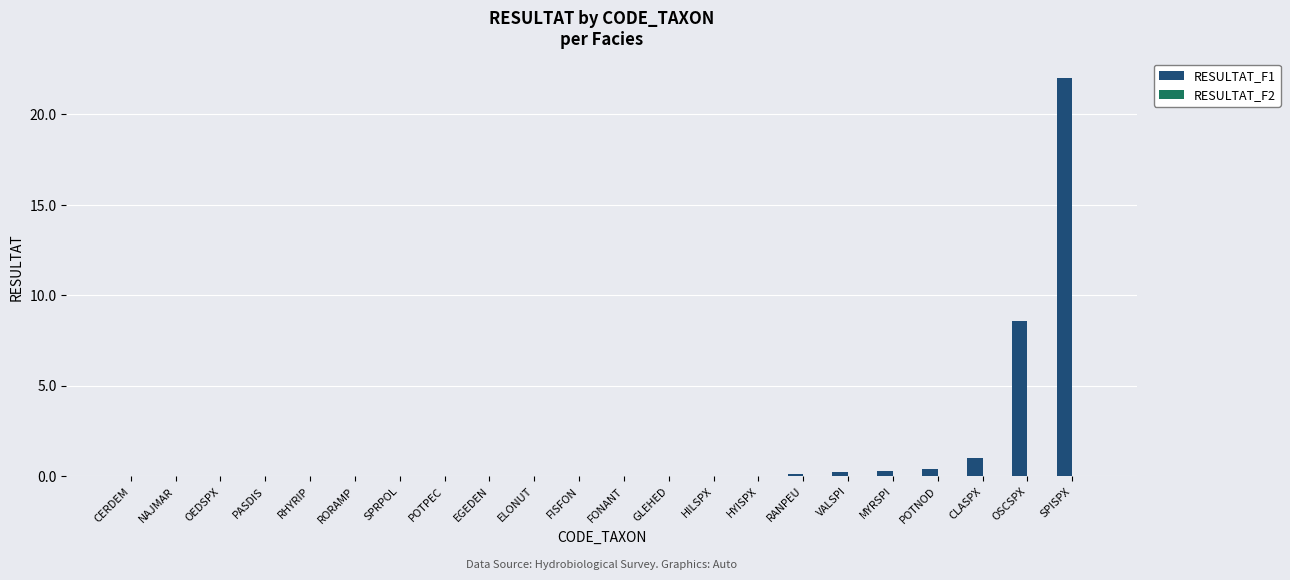

What is the sum of all values?

32.8